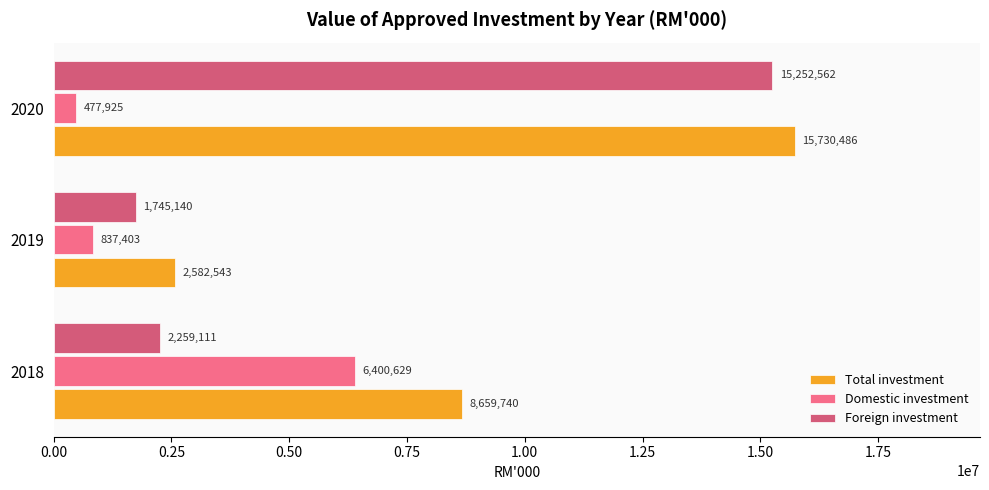

What is the sum of all Total investment values?

26972769.3